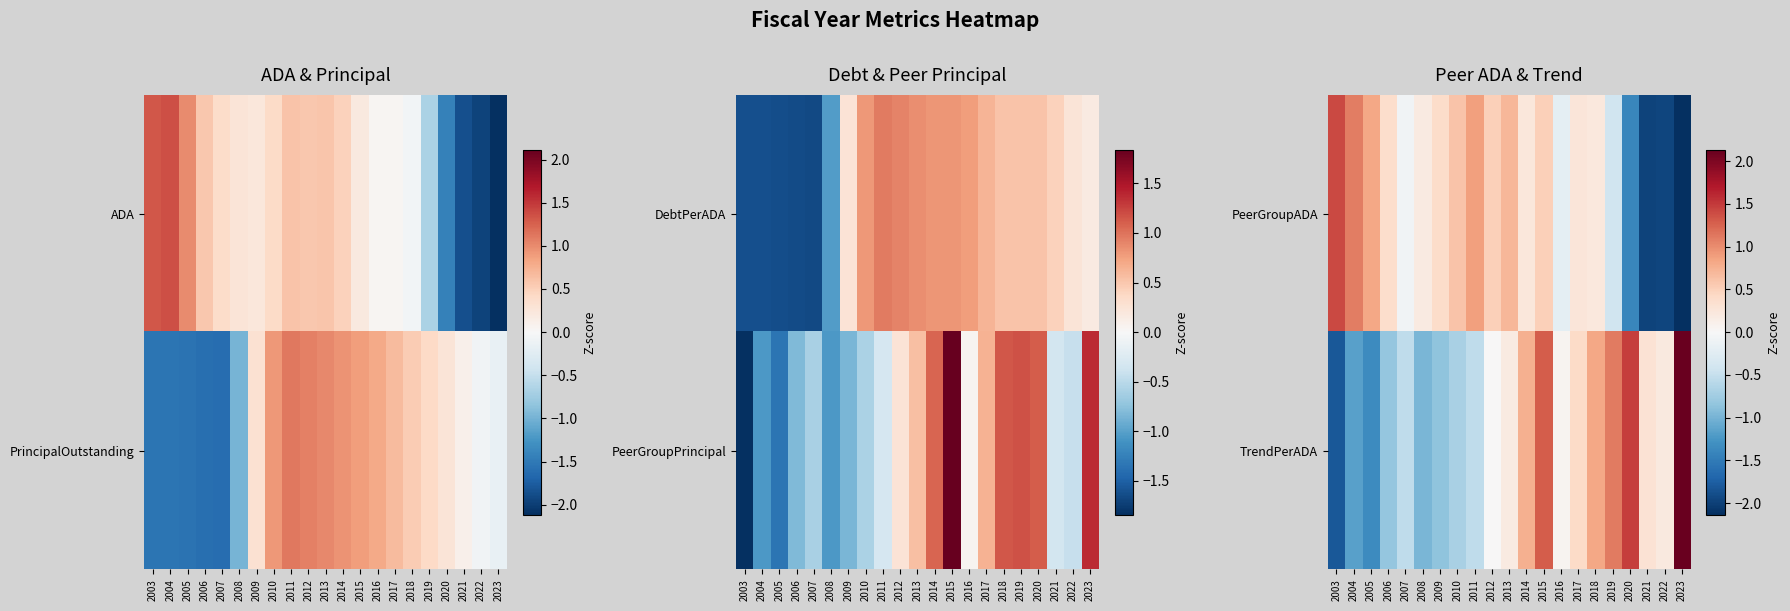

At which label does TrendPerADA first exceed 0?

2012